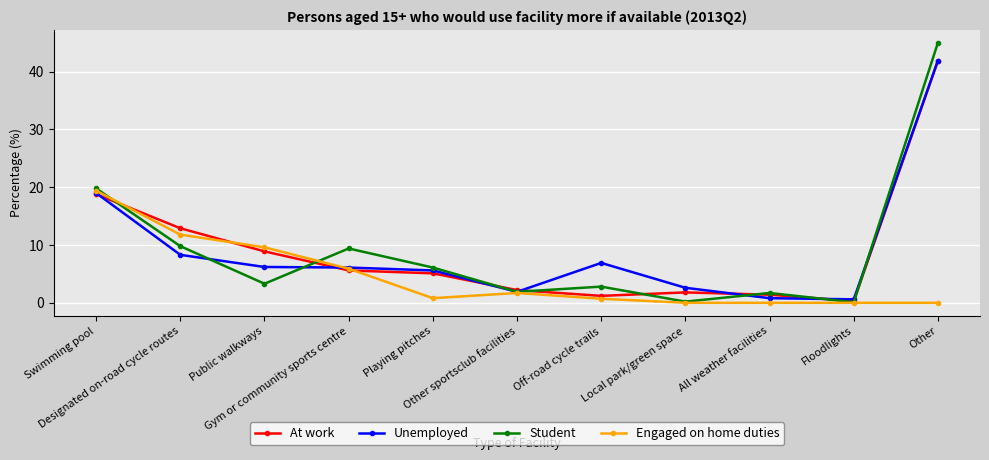

Where is Engaged on home duties nearest to the value 9?

Public walkways